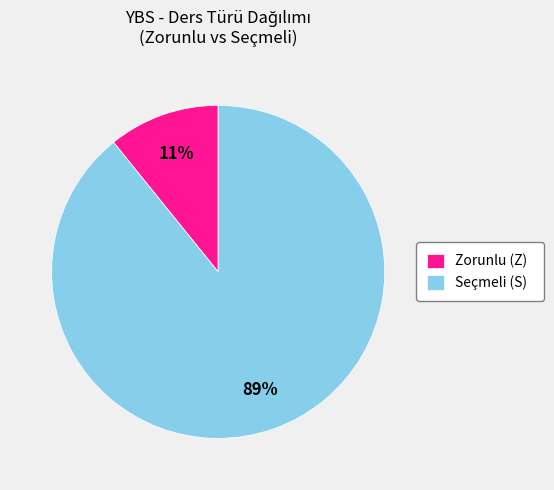

How many segments does this pie chart have?

2